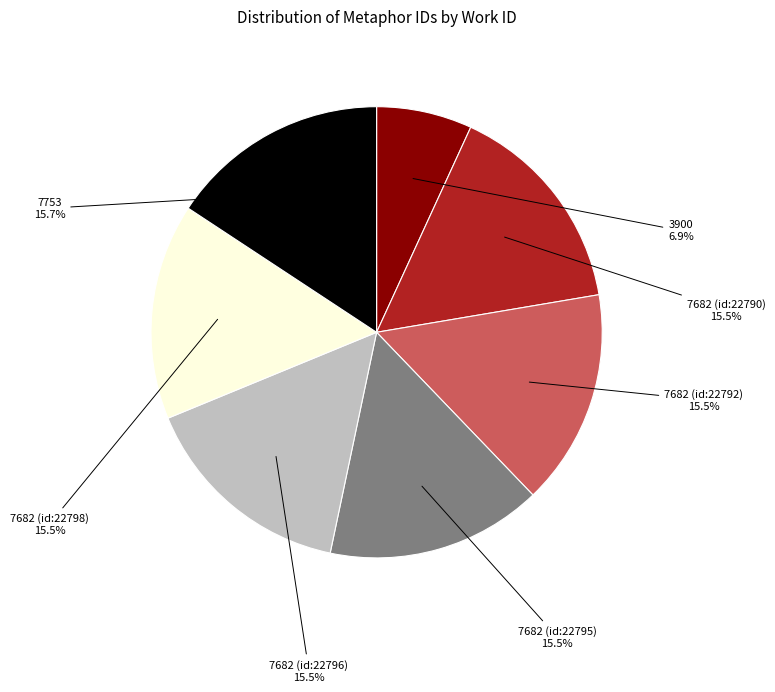

Which slice is the smallest?

3900